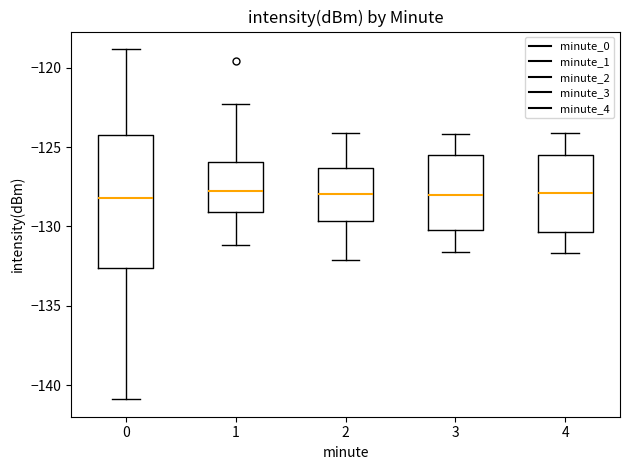

Reading left to right, read every box against the y-axis: the position of its median line, the range the box covers, and the ends of its whiskers. The values are not printed on the chart, so give them approximately, as read against the axis.

0: median -128.0, box -132.5 to -124.0, whiskers -141.0 to -119.0
1: median -127.5, box -129.0 to -126.0, whiskers -131.0 to -122.5
2: median -128.0, box -129.5 to -126.5, whiskers -132.0 to -124.0
3: median -128.0, box -130.0 to -125.5, whiskers -131.5 to -124.0
4: median -128.0, box -130.5 to -125.5, whiskers -131.5 to -124.0